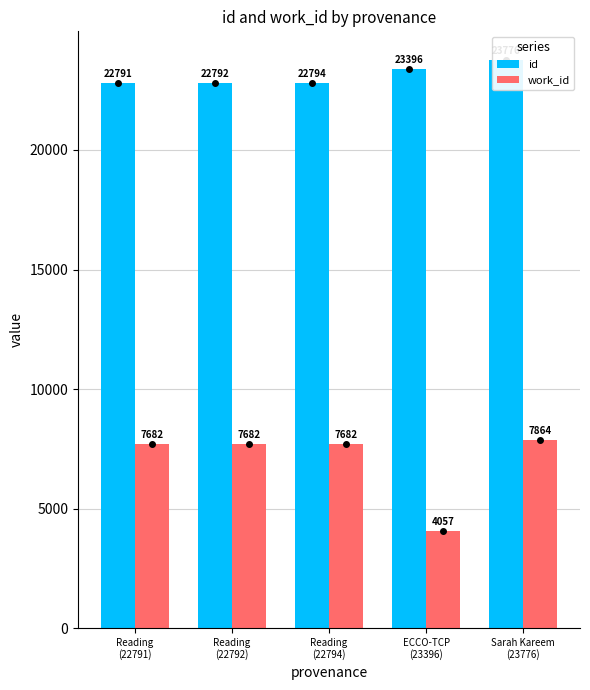

At which label does id first exceed 22794?

ECCO-TCP
(23396)